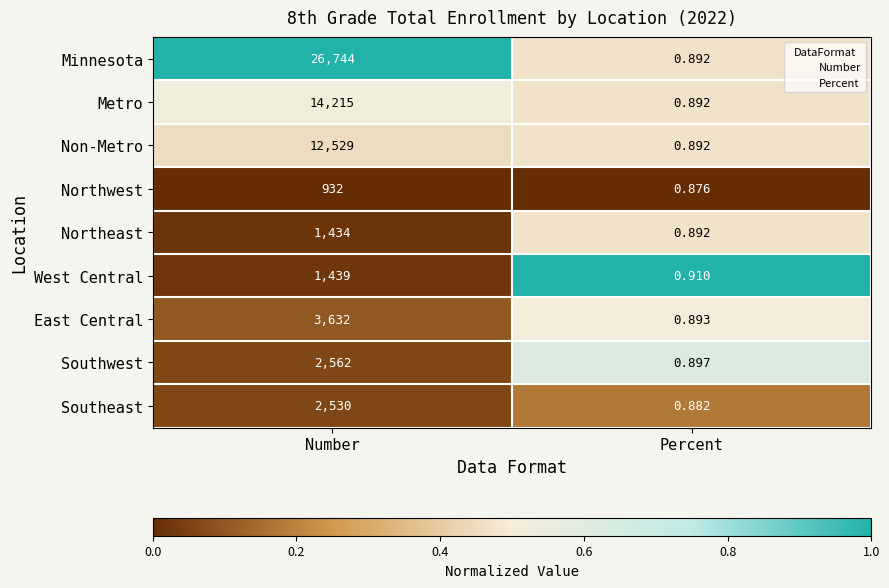

What is the total value across all series at Number?

66017.0